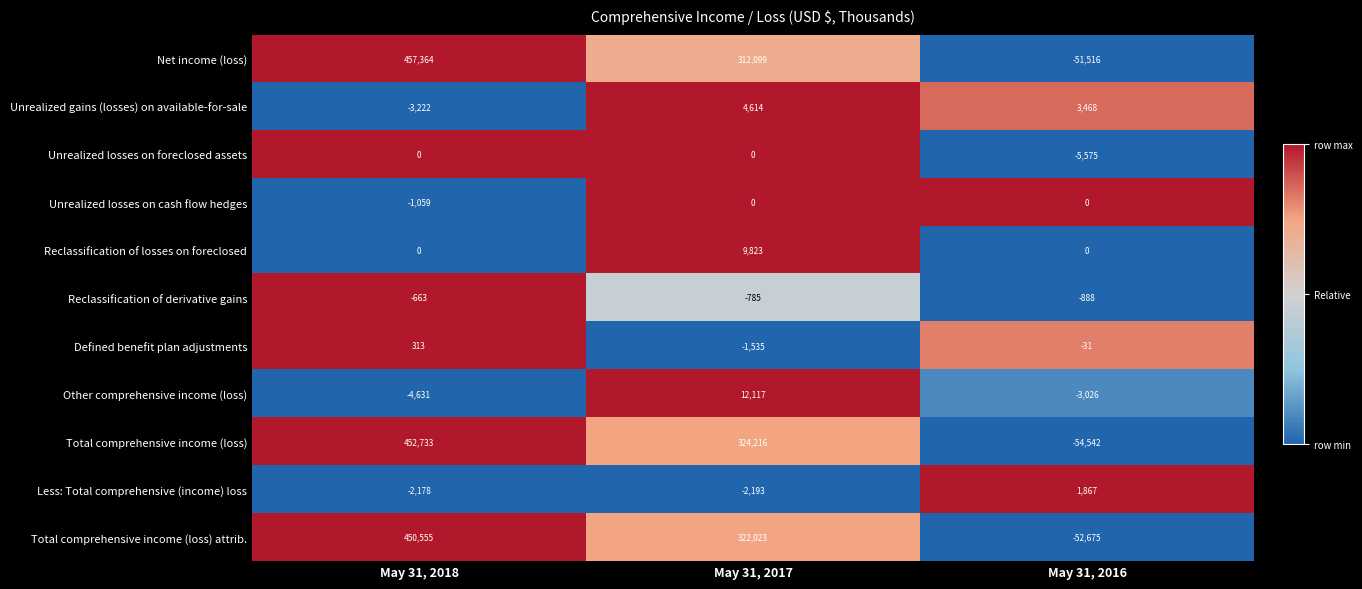

Where does the Other comprehensive income (loss) series first go above -3026?

May 31, 2017